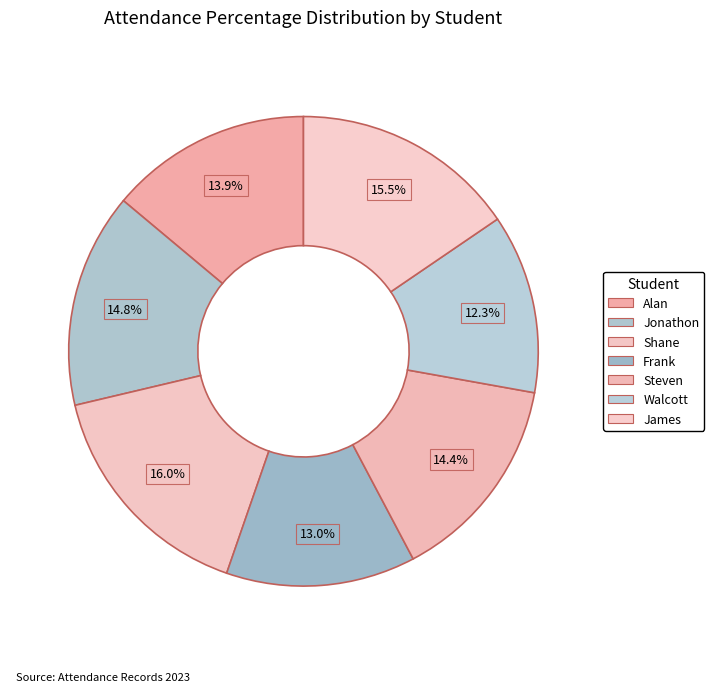

What percentage is the Steven slice, to the nearest percent?

14%